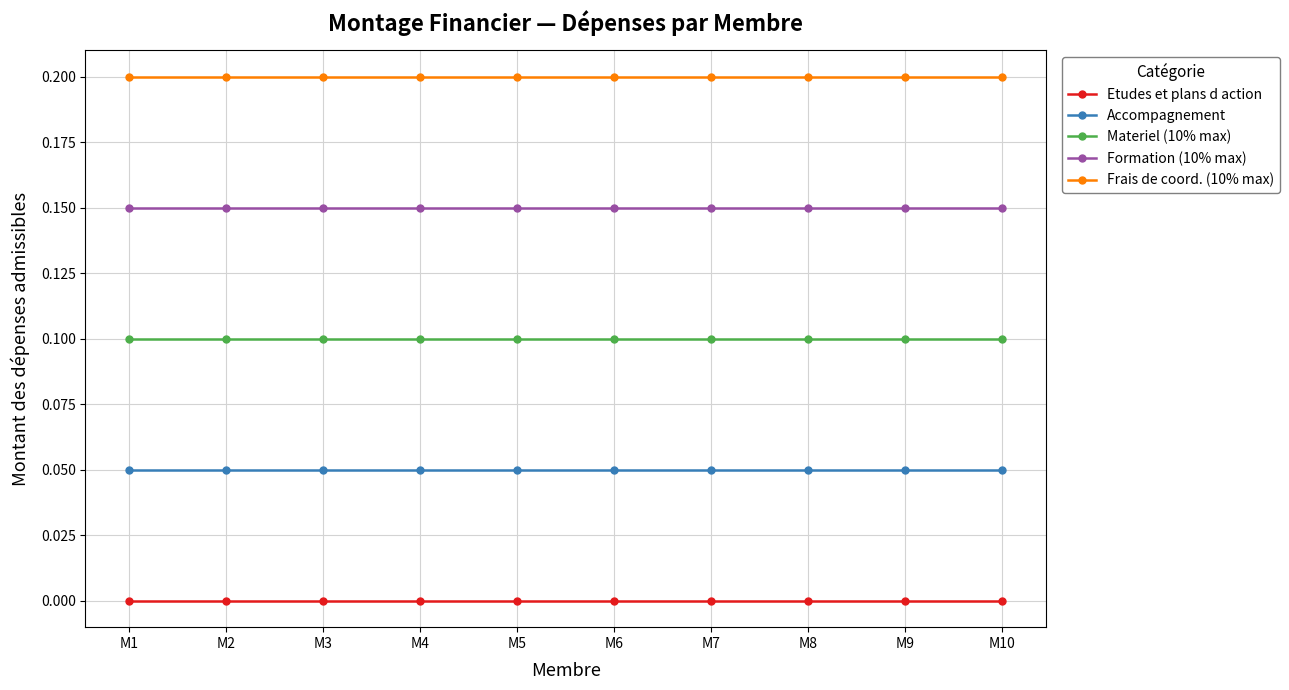

What is the value of the Frais de coord. (10% max) point at the 4th from the left?

0.2